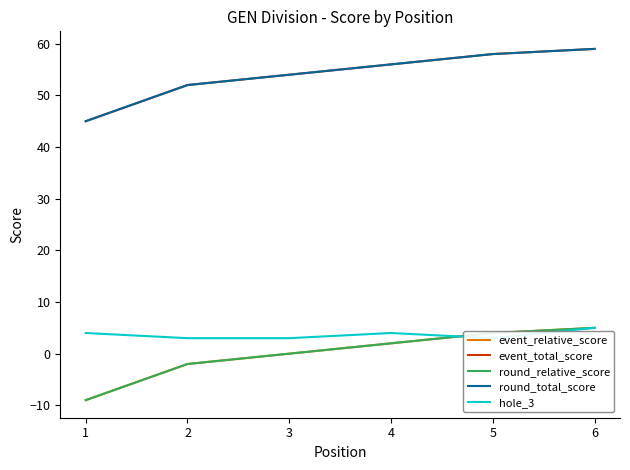

Which series changed the most between 5 and 6?

hole_3